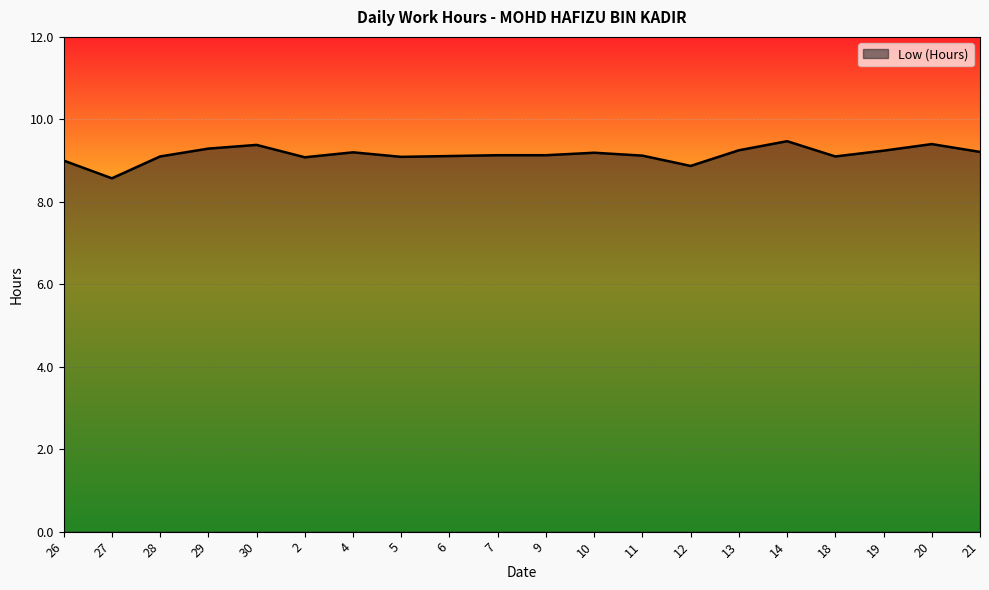

Approximately how many times larger is the value at 11 compared to 30?

1.0